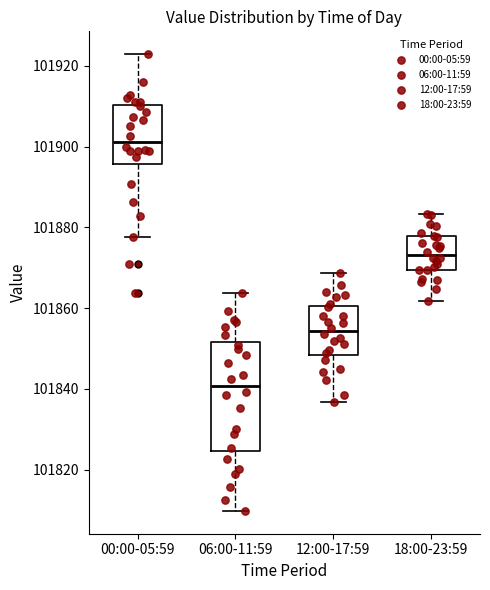

Which box's median line is the highest?

00:00-05:59